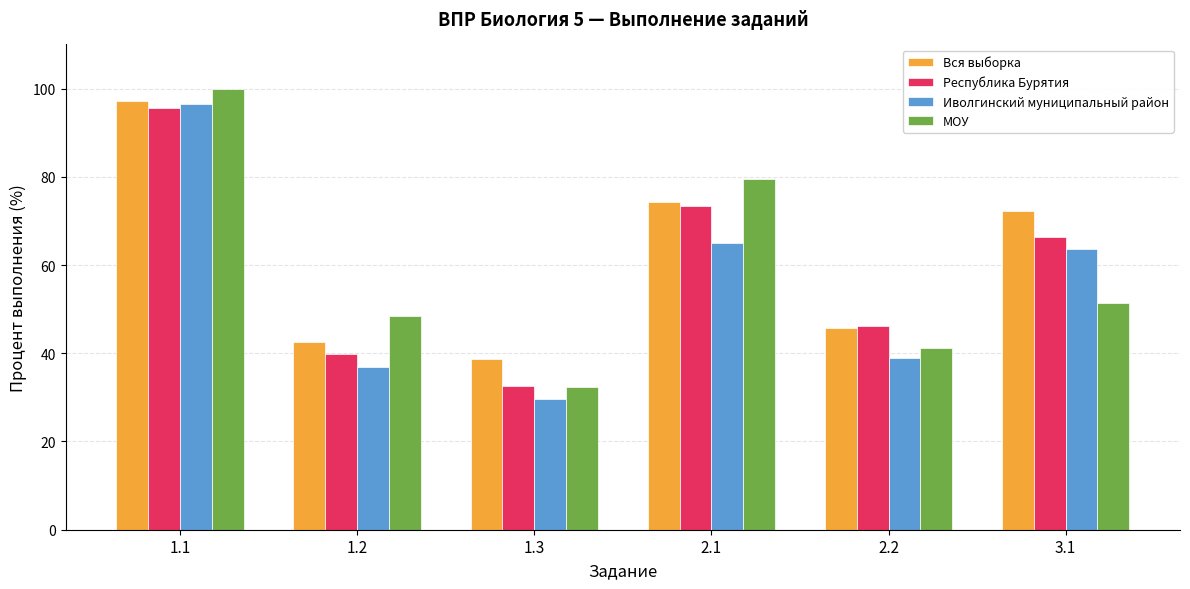

What position from the left is 2.1?

4